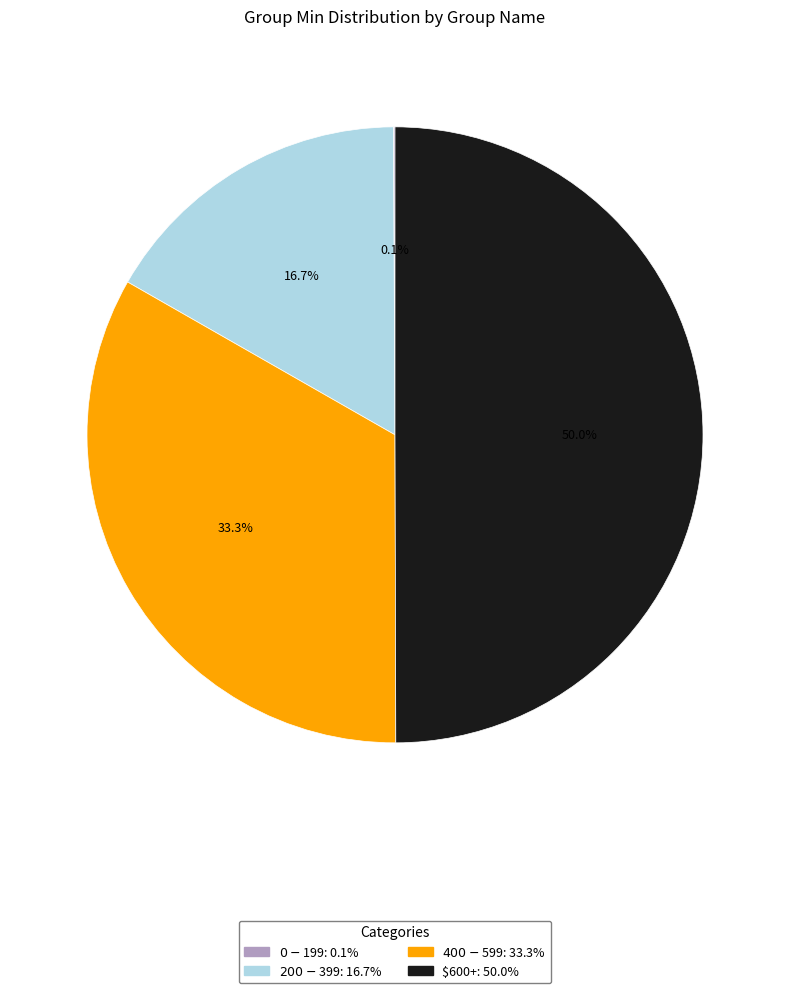

True or false: $400-$599 accounts for 42% of the total.

False